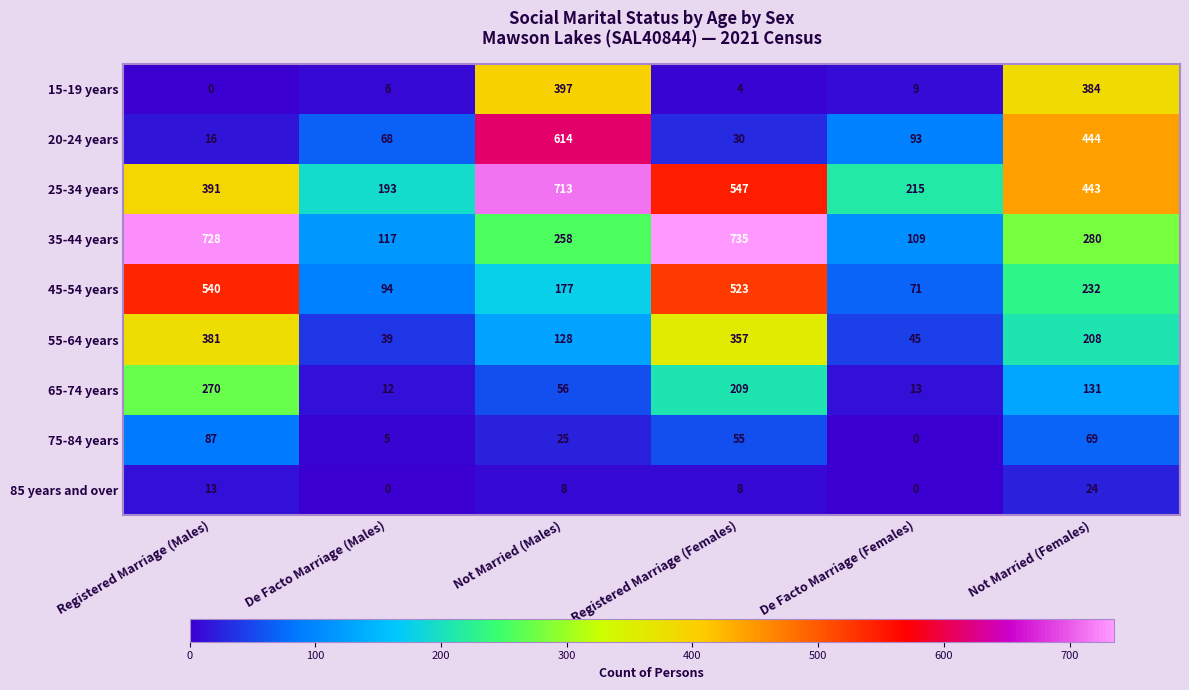

What is the average value of the 15-19 years series?

133